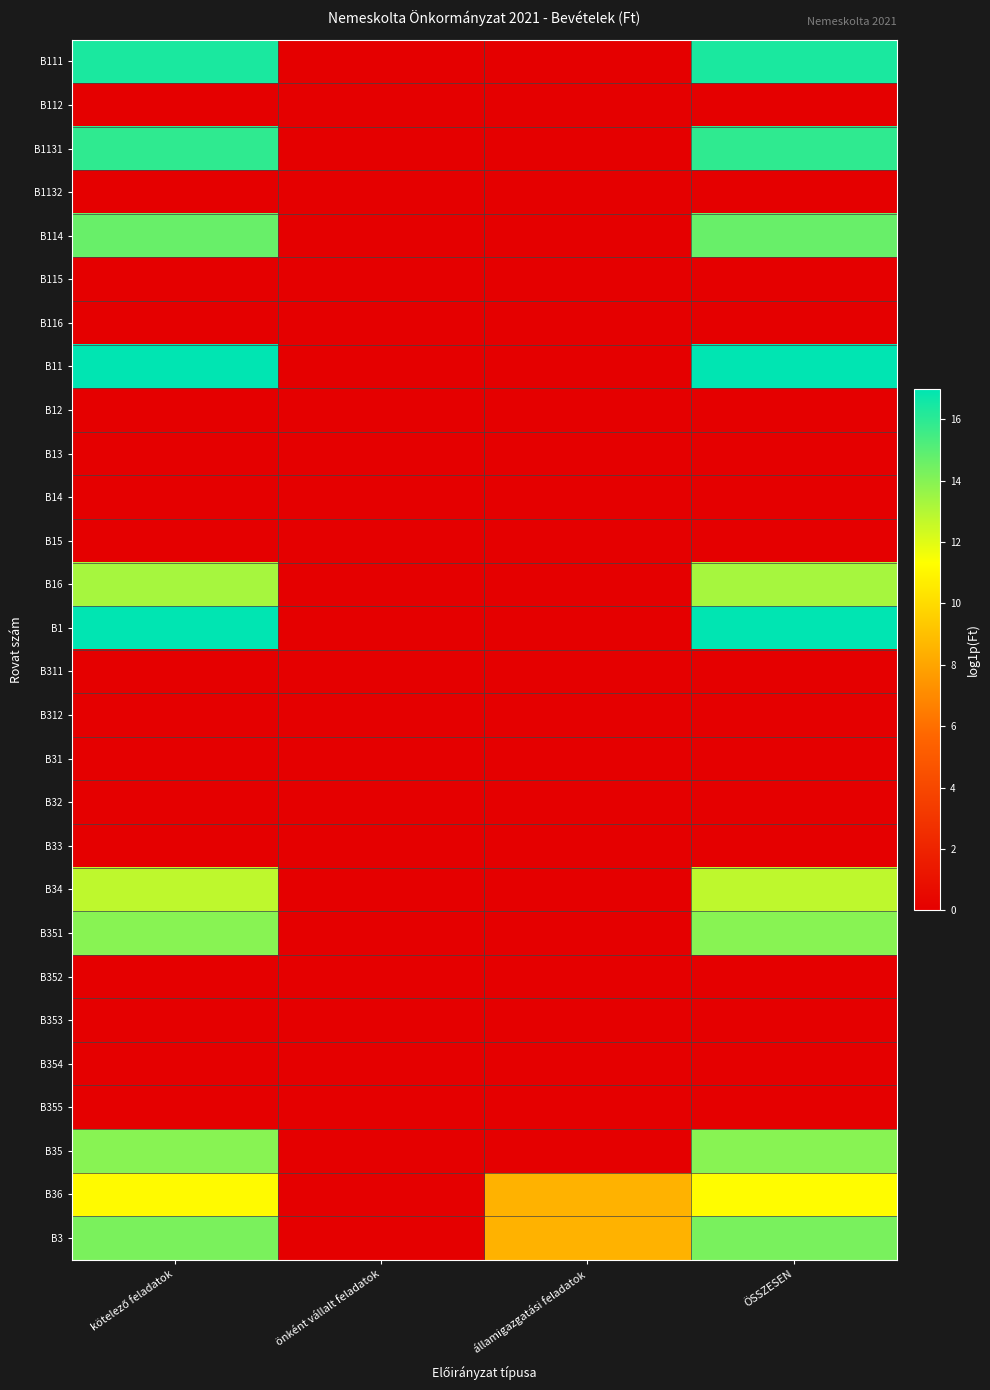

Between önként vállalt feladatok and államigazgatási feladatok, which is larger?

önként vállalt feladatok